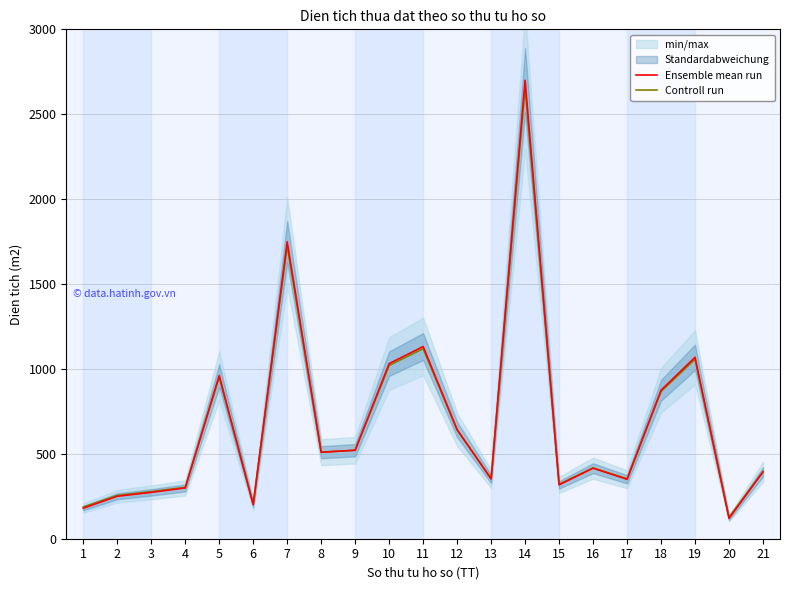

In Controll run, how many points are higher than both neighbors (excluding endpoints)?

6